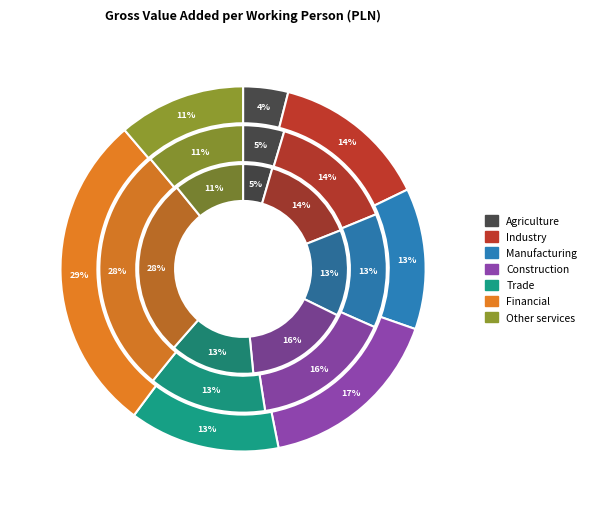

Count the number of slices in the pie.

7